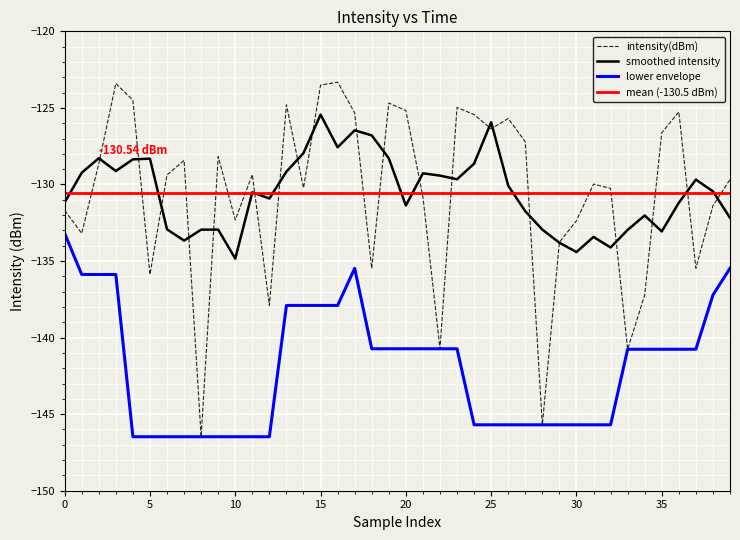

Reading left to right, list all the values displayed in this chart.

-131.7	-133.2	-128.6	-123.4	-124.5	-135.9	-129.4	-128.4	-146.5	-128.2	-132.3	-129.4	-137.9	-124.8	-130.2	-123.5	-123.3	-125.3	-135.5	-124.7	-125.2	-130.8	-140.7	-125.0	-125.4	-126.4	-125.7	-127.2	-145.7	-133.8	-132.4	-130.0	-130.3	-140.8	-137.2	-126.6	-125.3	-135.5	-131.4	-129.7